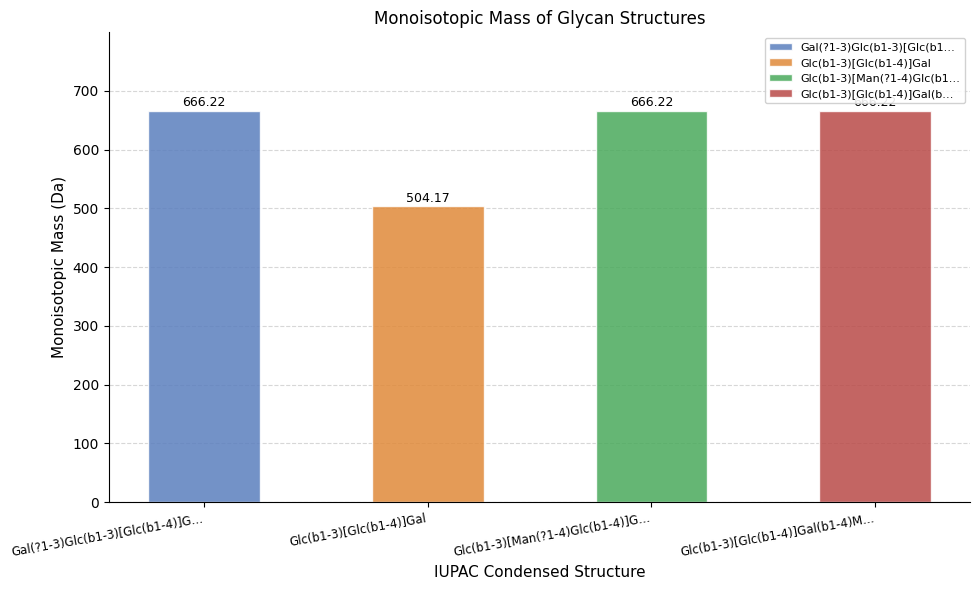

Which label corresponds to the smallest value in the chart?

Glc(b1-3)[Glc(b1-4)]Gal